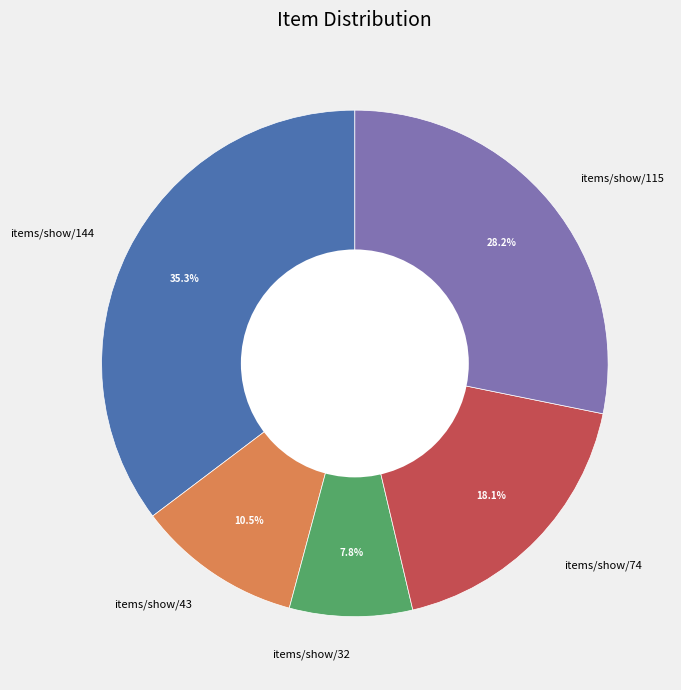

Between items/show/144 and items/show/43, which is larger?

items/show/144